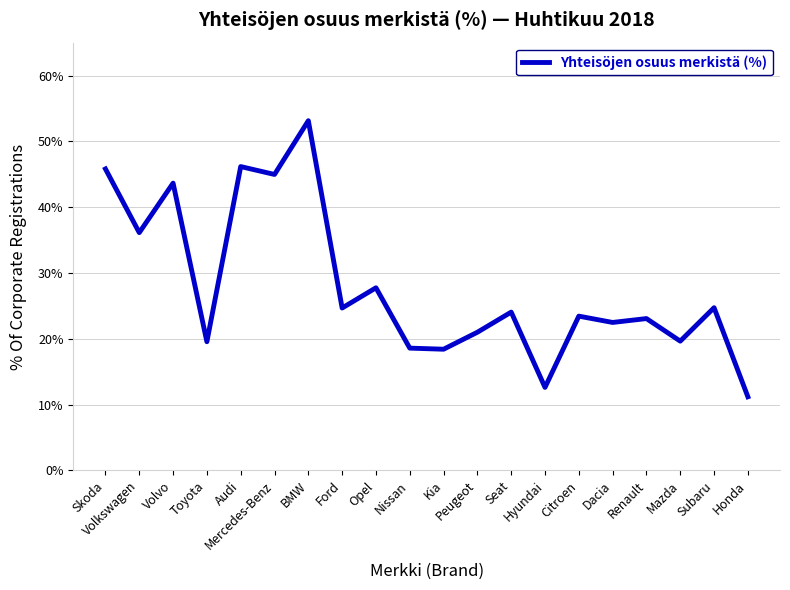

What is the approximate value at Seat?

24.0